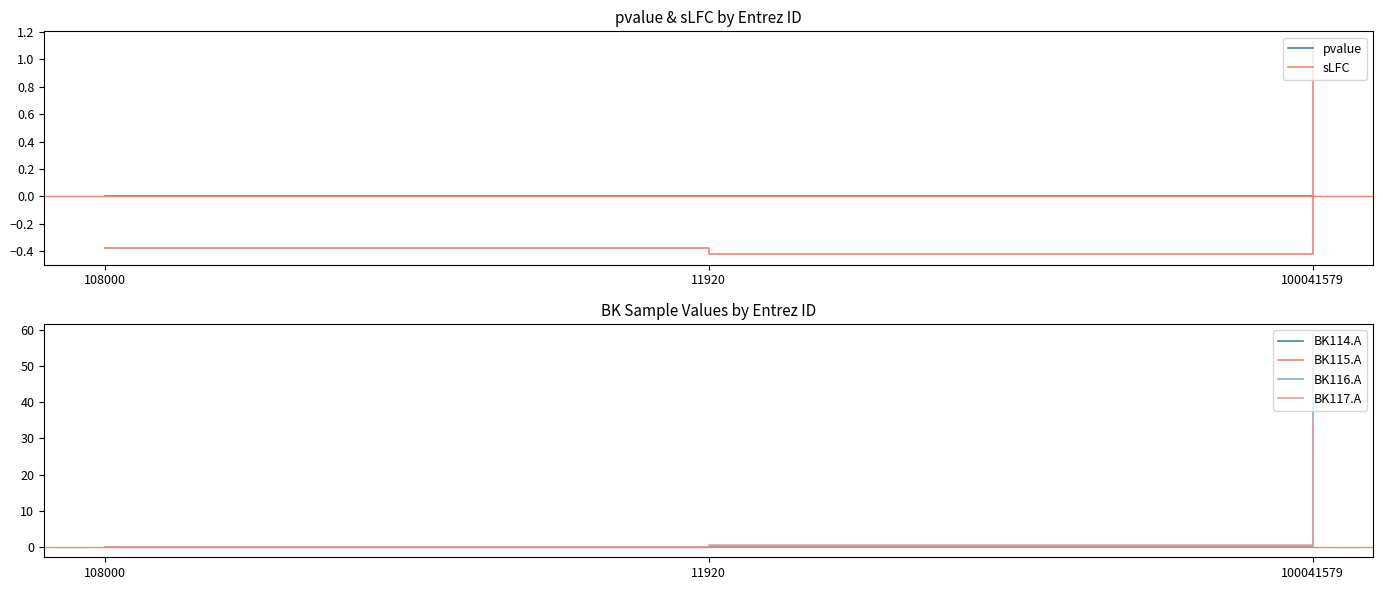

At which label does sLFC reach its minimum?

11920